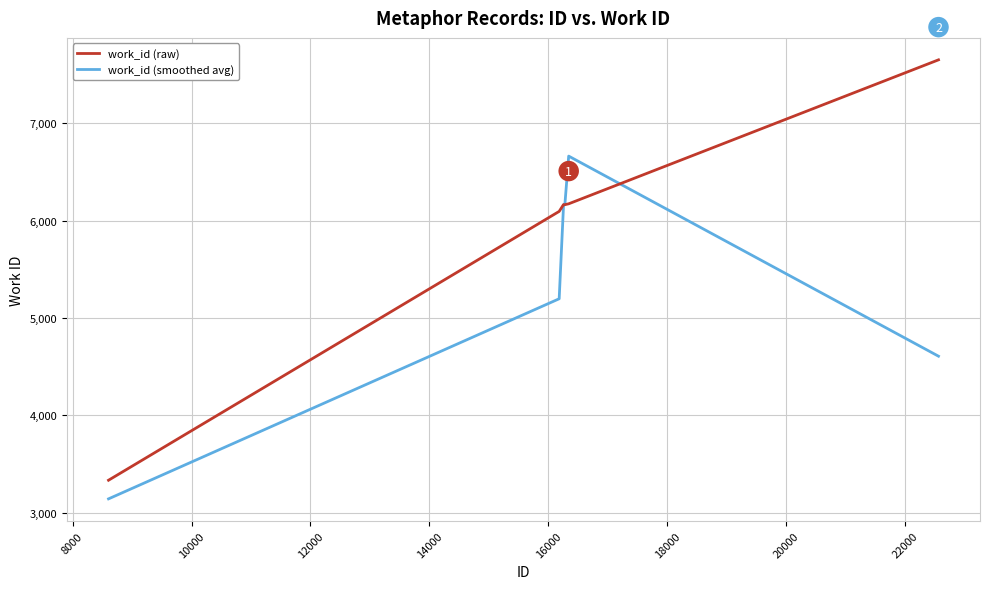

True or false: work_id (raw) and work_id (smoothed avg) cross at least once.

True